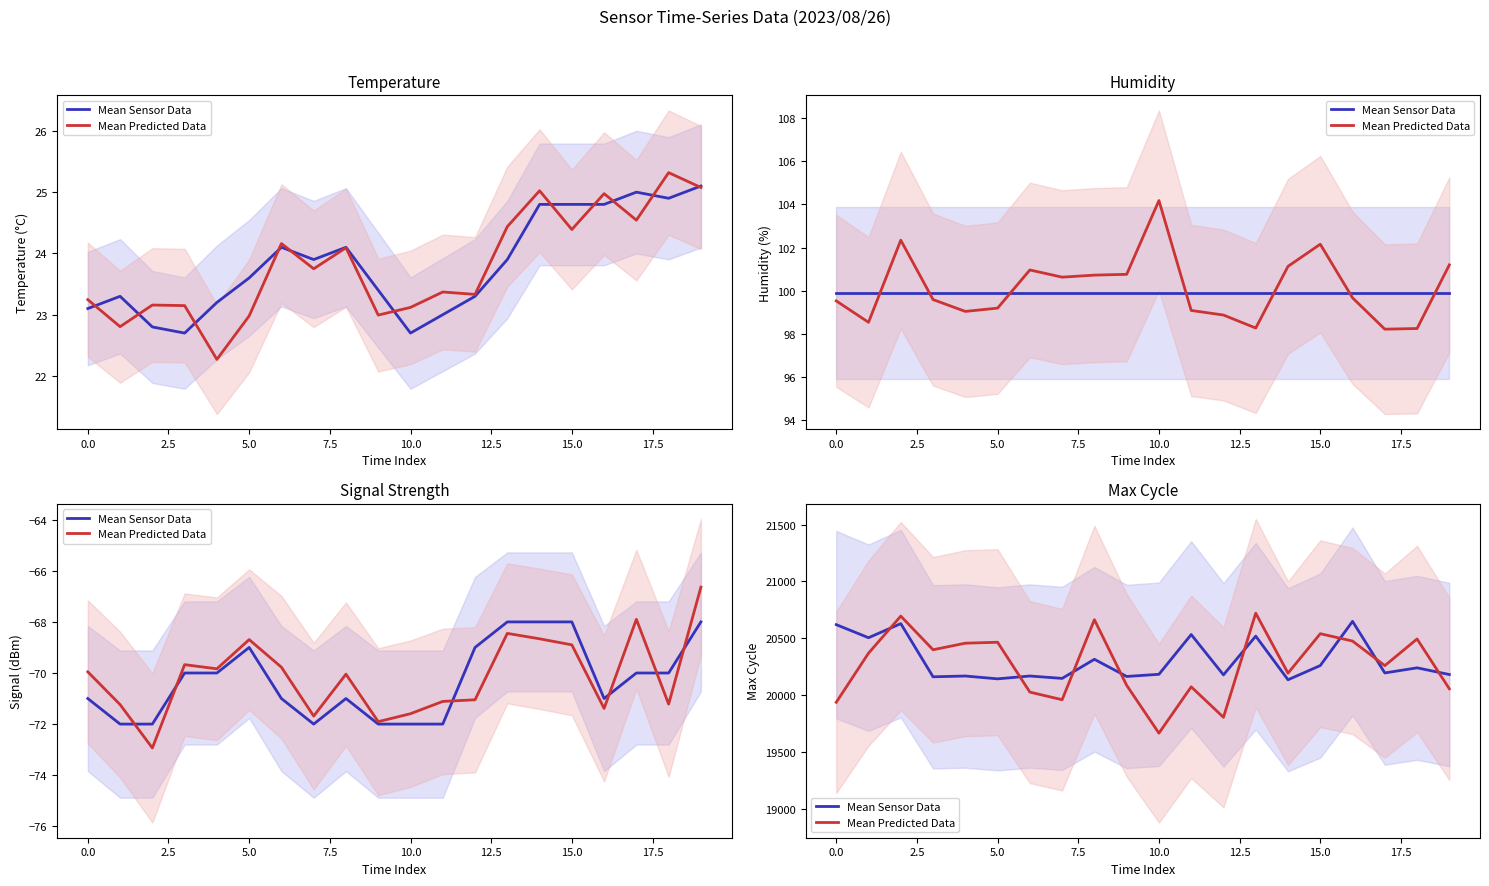

At which label does Mean Predicted Data reach its minimum?

10